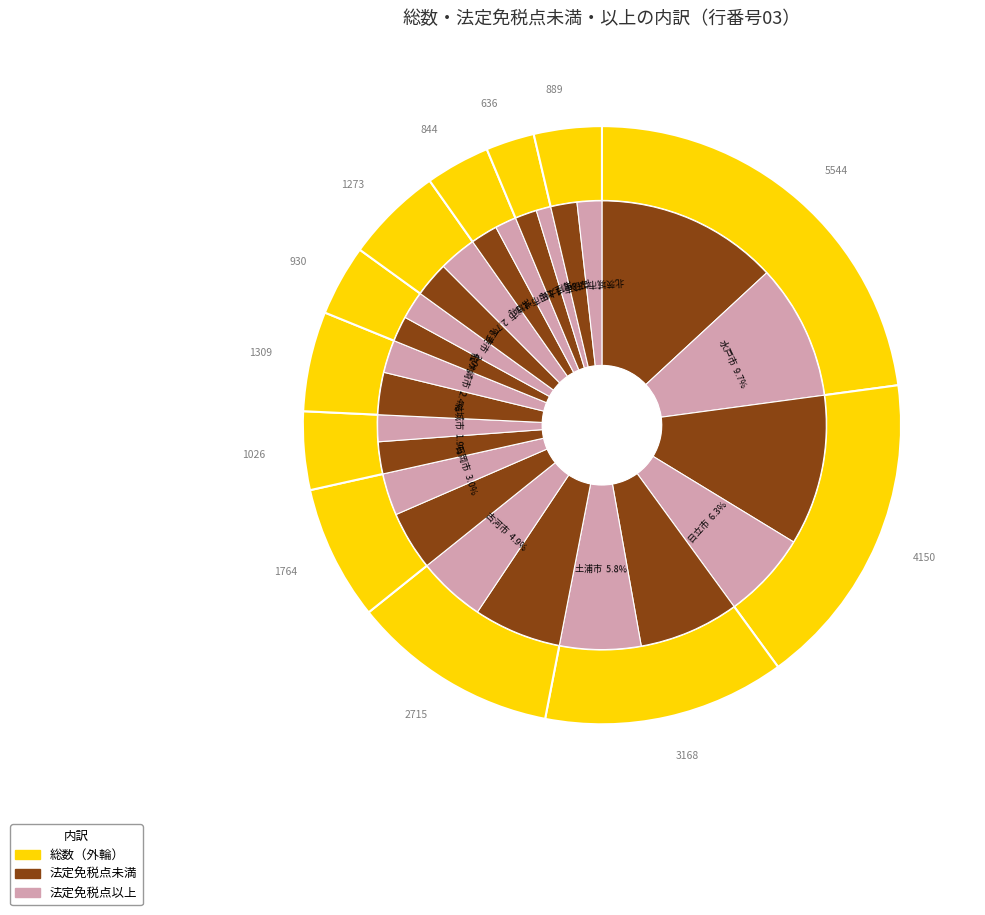

Is it true that 高萩市 is 3% of the pie?

True